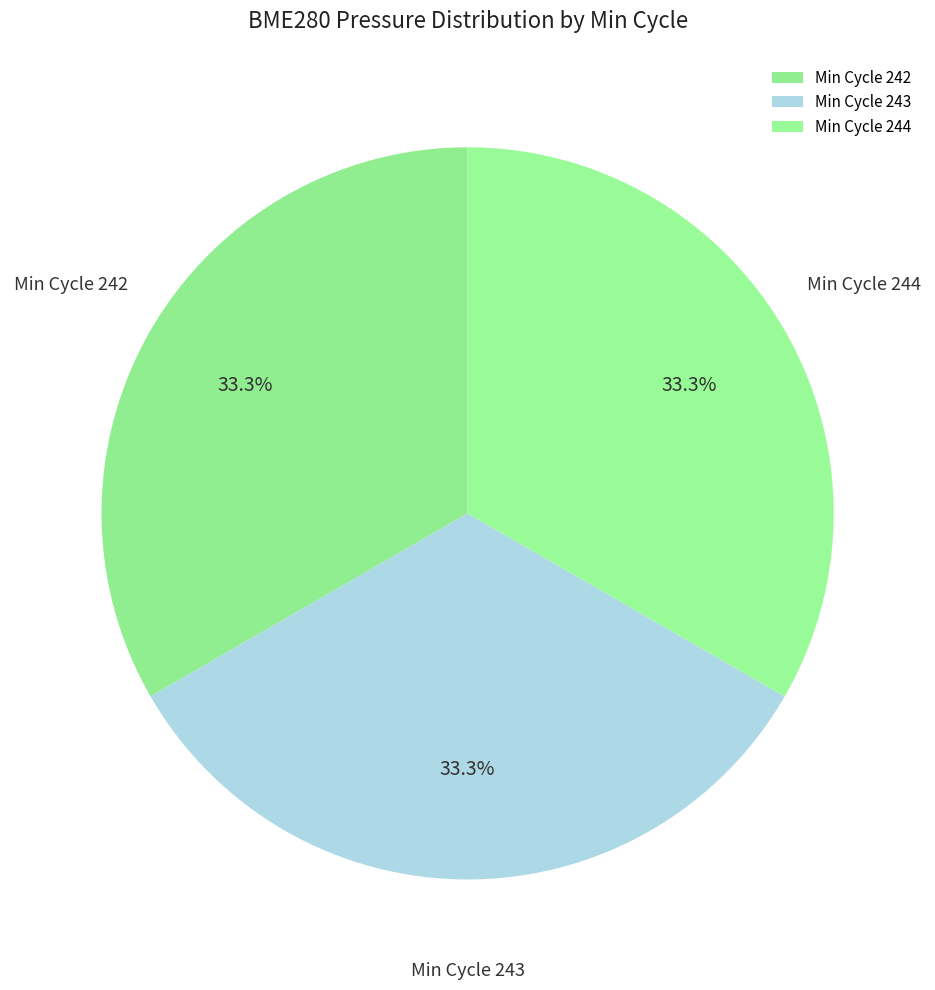

Approximately how many times larger is the value at Min Cycle 242 compared to Min Cycle 244?

1.0